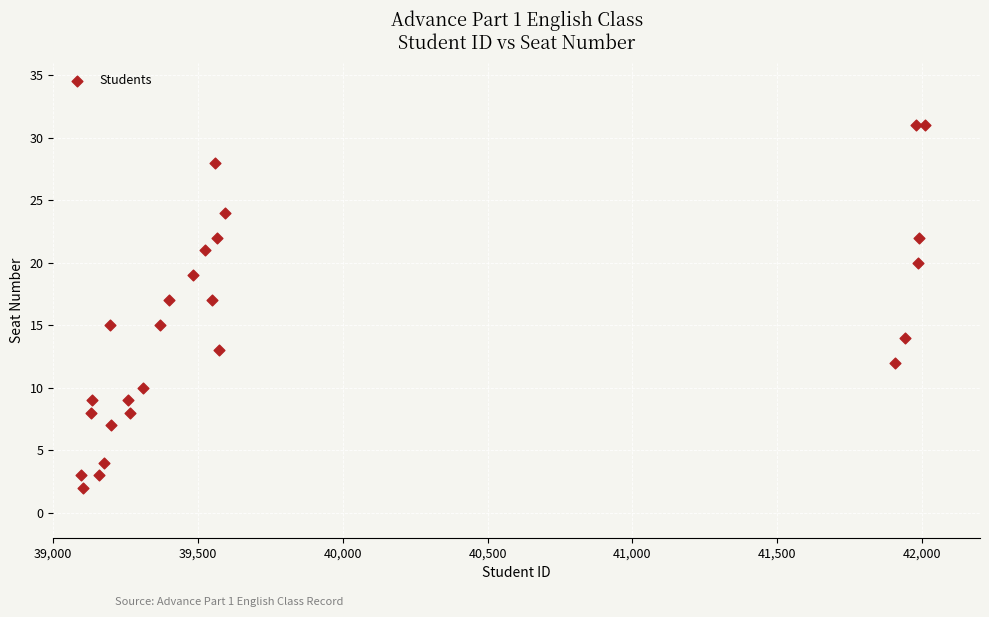

What is the range of X values (max minus min)?

2914